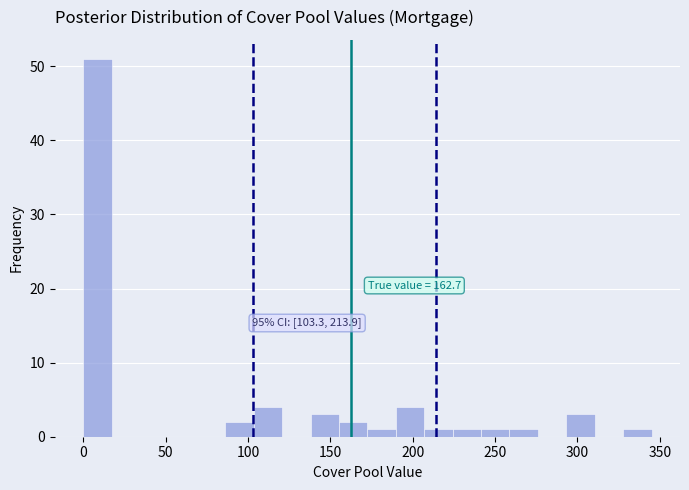

Read against the x-axis, roughly where is the centre of the tallest bar?

10